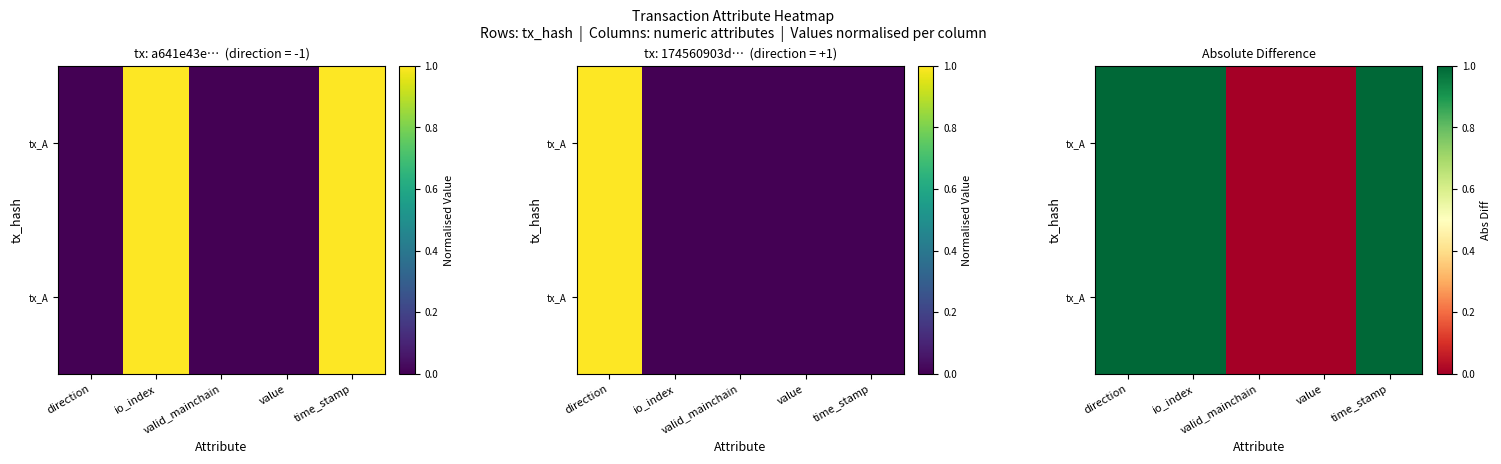

At how many categories does at least one series exceed 0?

3